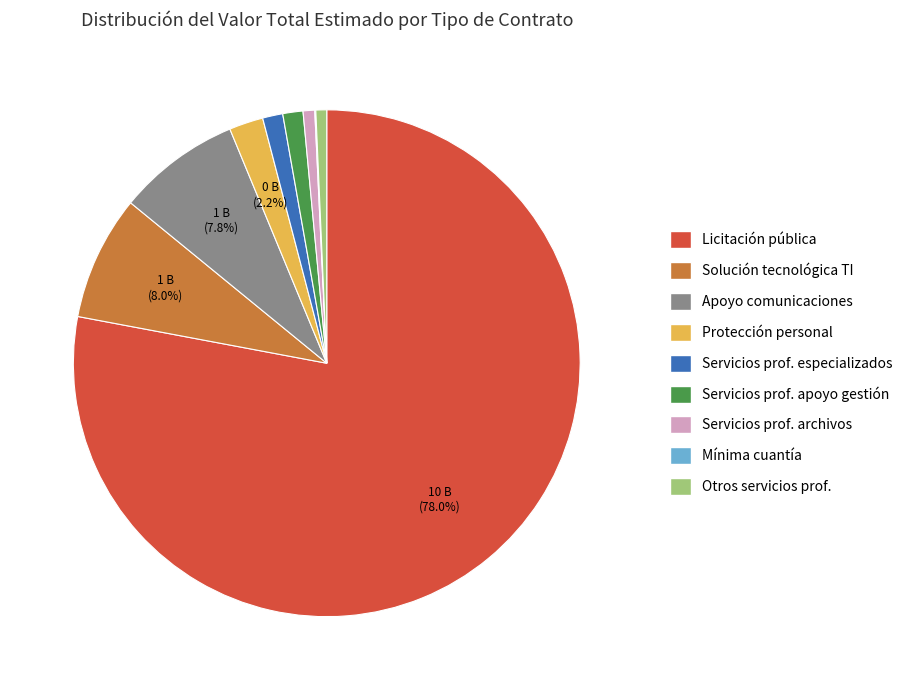

What is the largest slice in the pie chart?

Licitación pública